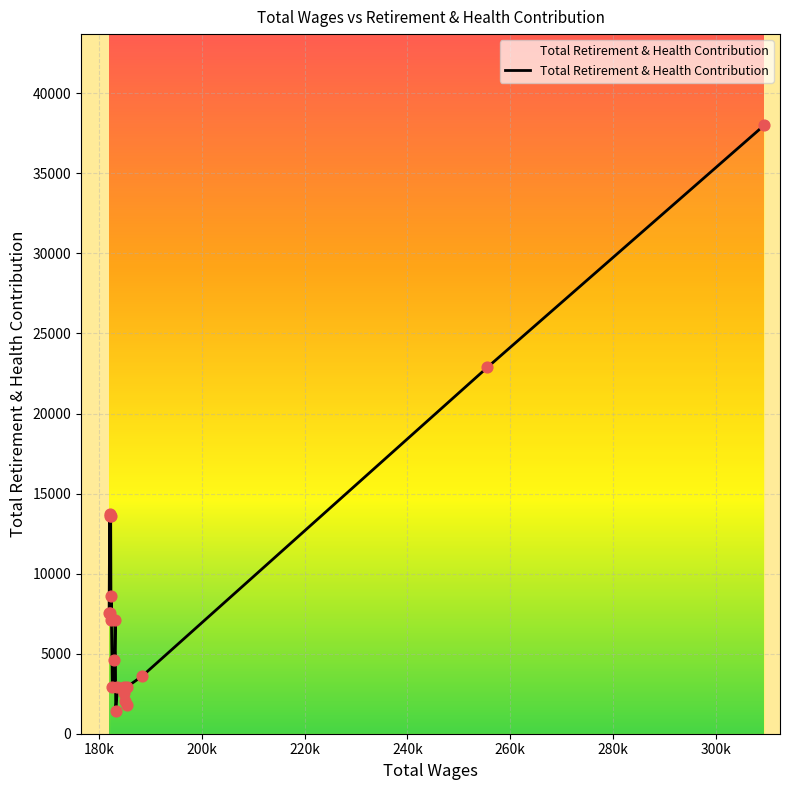

What is the difference between the maximum and minimum values?

36609.6